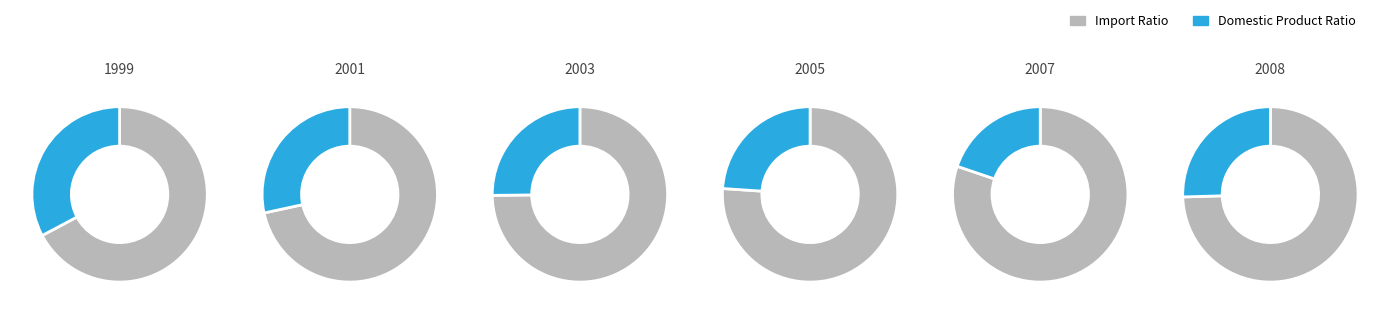

Rank the categories by value from highest to lowest.

0, 1, 2, 5, 3, 4